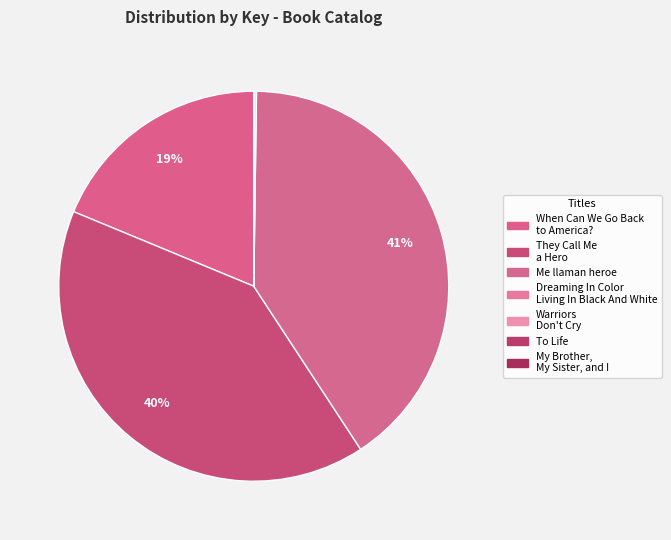

Combined, what portion of the pie is When Can We Go Back to America? and They Call Me a Hero?

59.2%